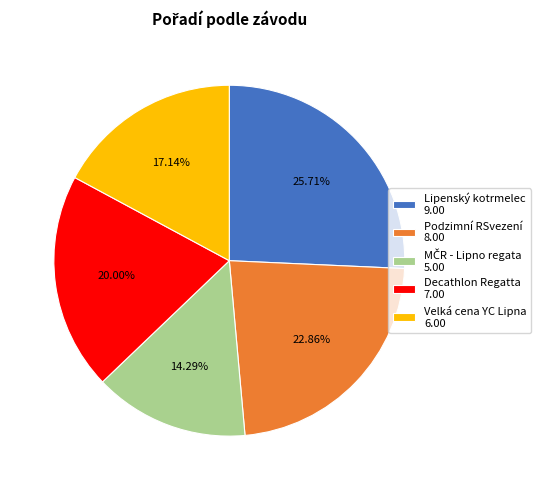

Is there a majority slice in this chart?

No